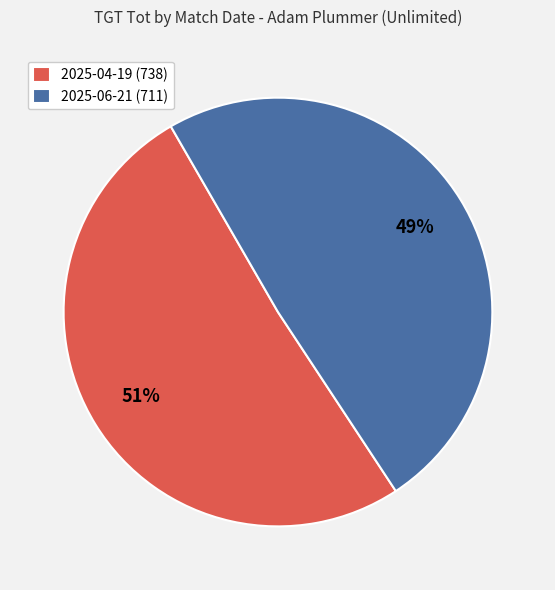

Count the number of slices in the pie.

2